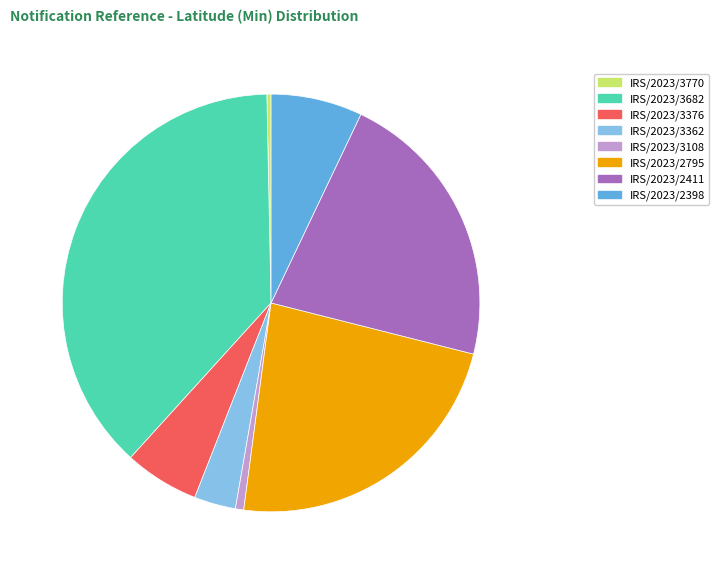

How many slices are in this pie chart?

8